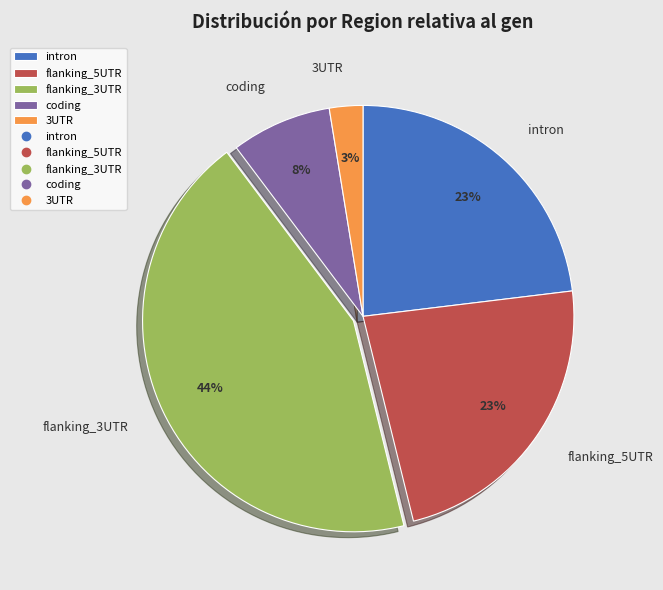

Is the sum of flanking_3UTR and 3UTR greater than half?

No